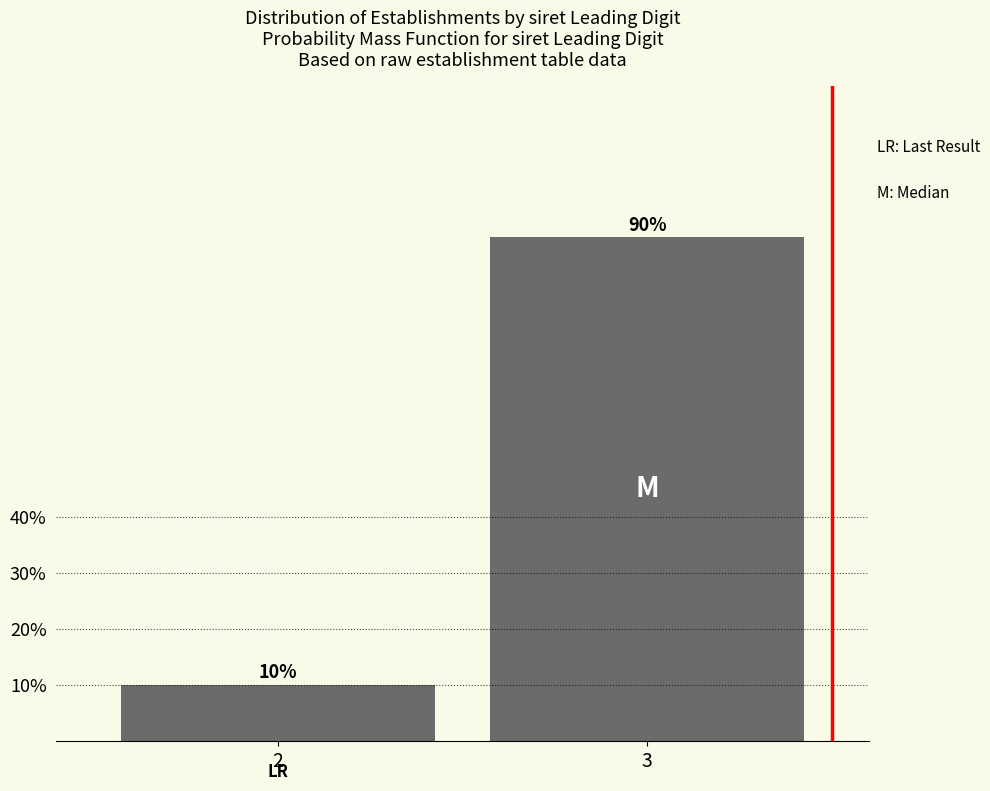

Reading right to left, transcribe all the data shown in this chart.

3=90	2=10